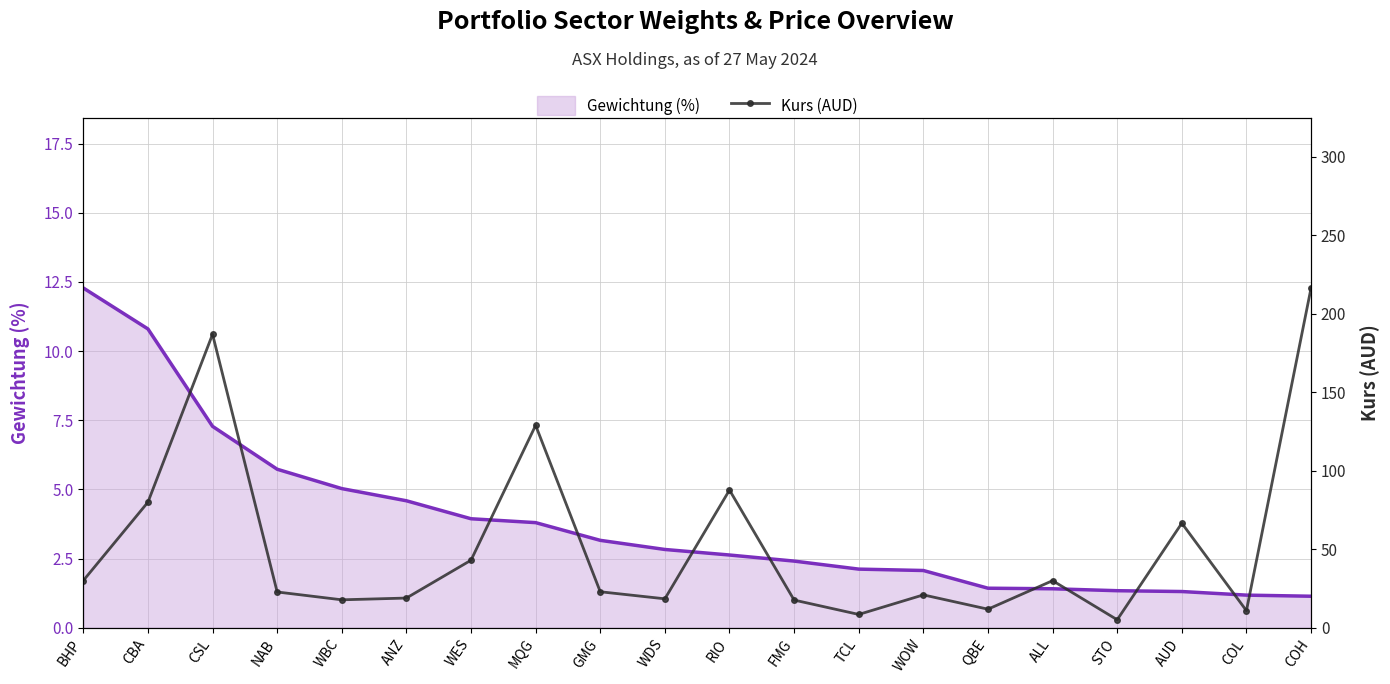

What is the label of the 3rd point from the right?

AUD